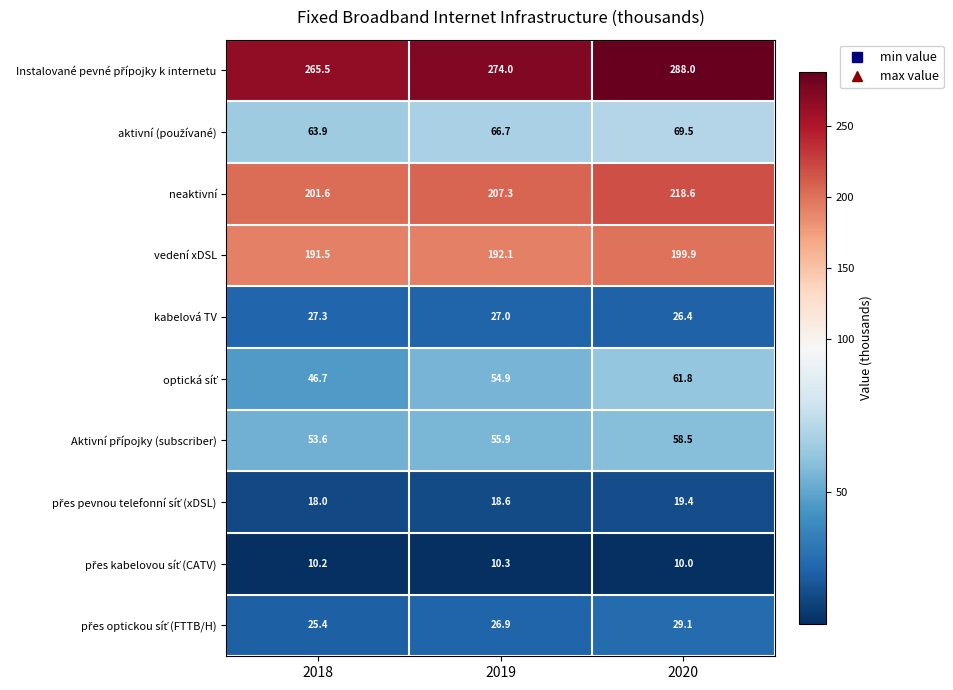

What value does the vedení xDSL series have at 2020?

199.9